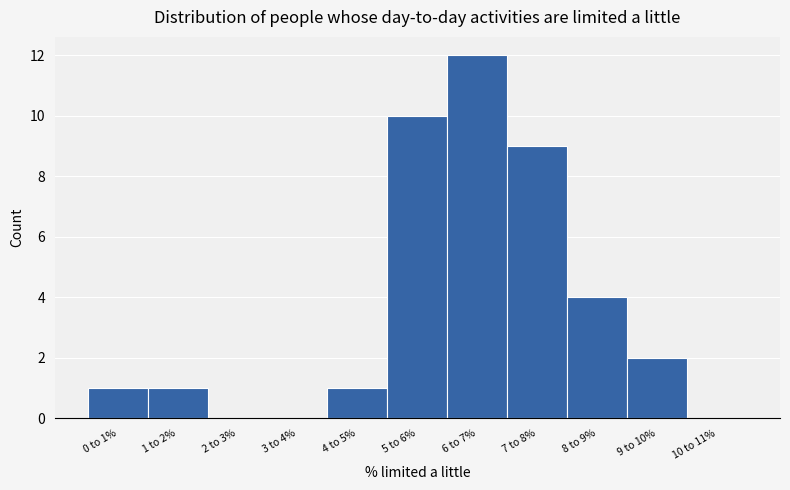

Reading left to right, what are all the values shown in this chart?

0 to 1%=1	1 to 2%=1	2 to 3%=0	3 to 4%=0	4 to 5%=1	5 to 6%=10	6 to 7%=12	7 to 8%=9	8 to 9%=4	9 to 10%=2	10 to 11%=0